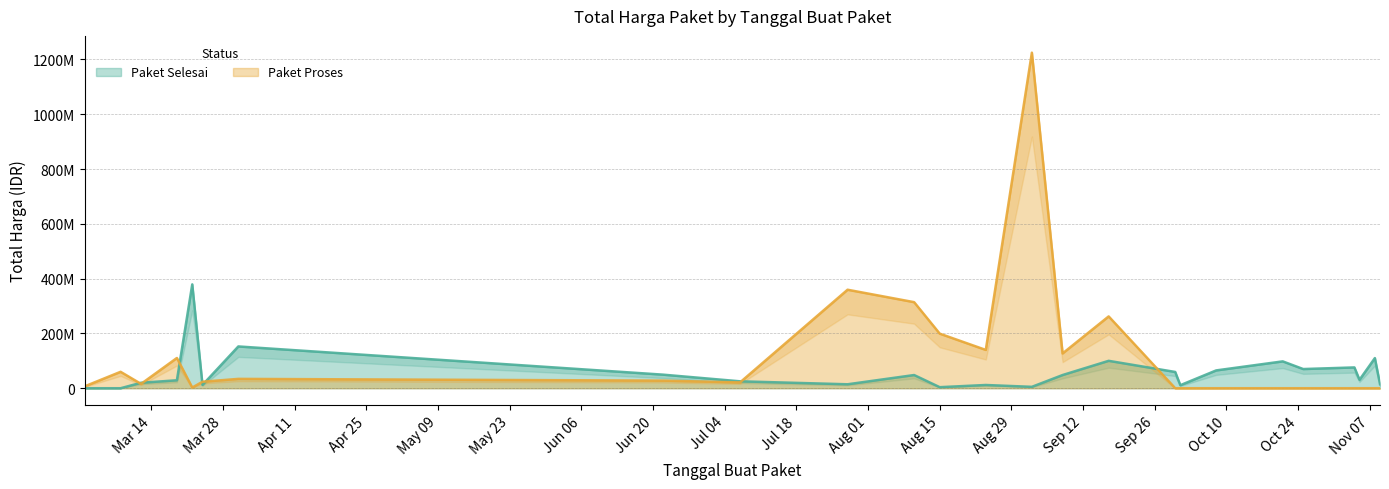

At 2022-10-21, list the series in order from largest to smallest.

Paket Selesai, Paket Proses